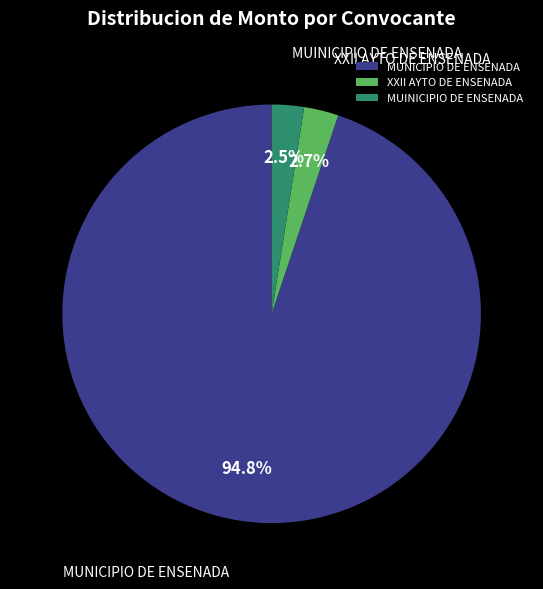

Does any single category account for the majority?

Yes